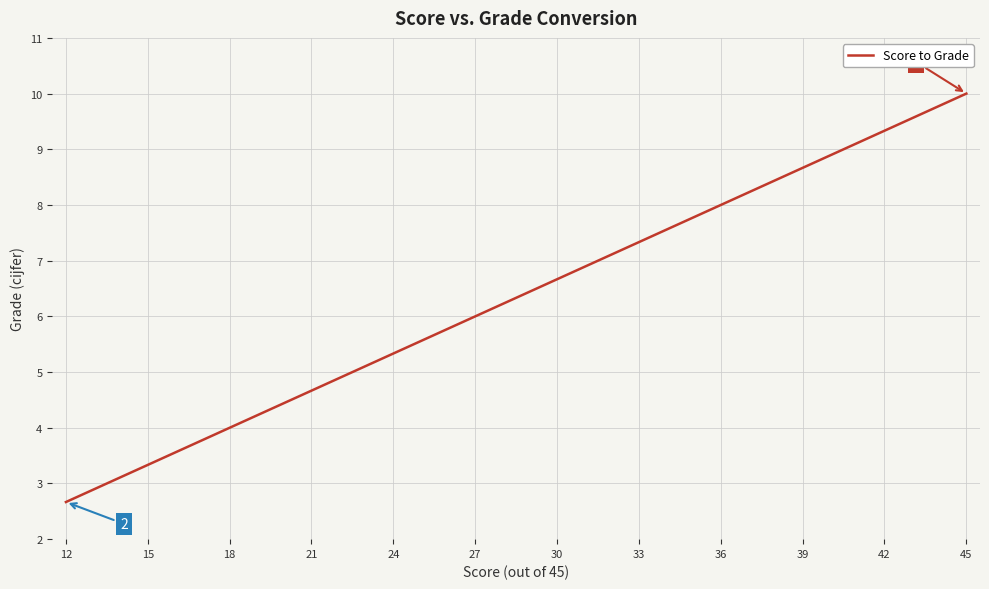

How many data points does each series have?

34